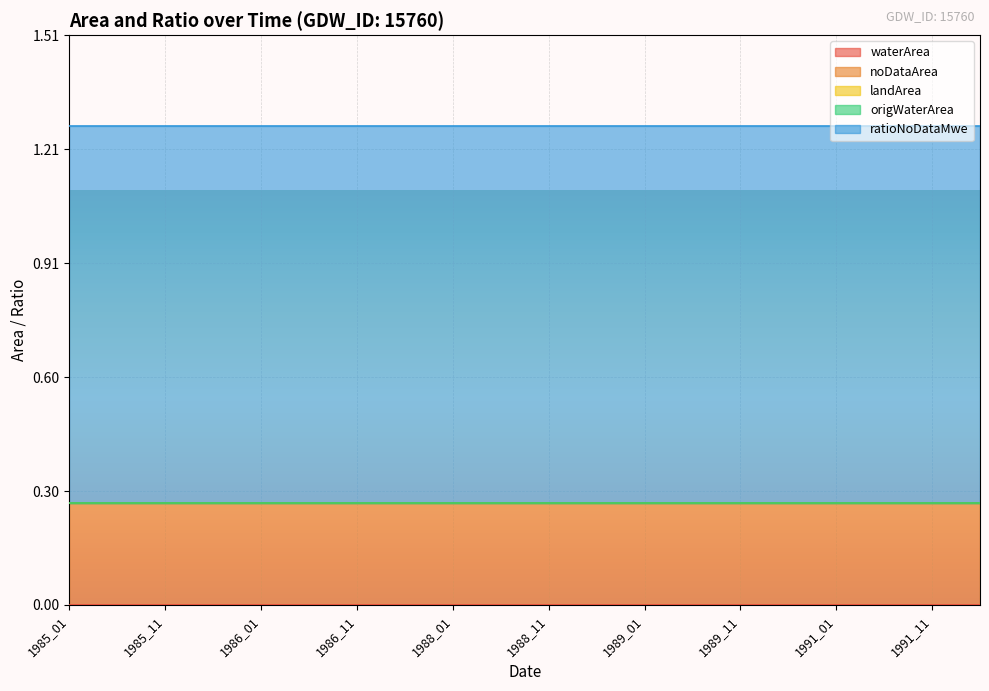

What is the total value across all series at 1985_12?

1.3